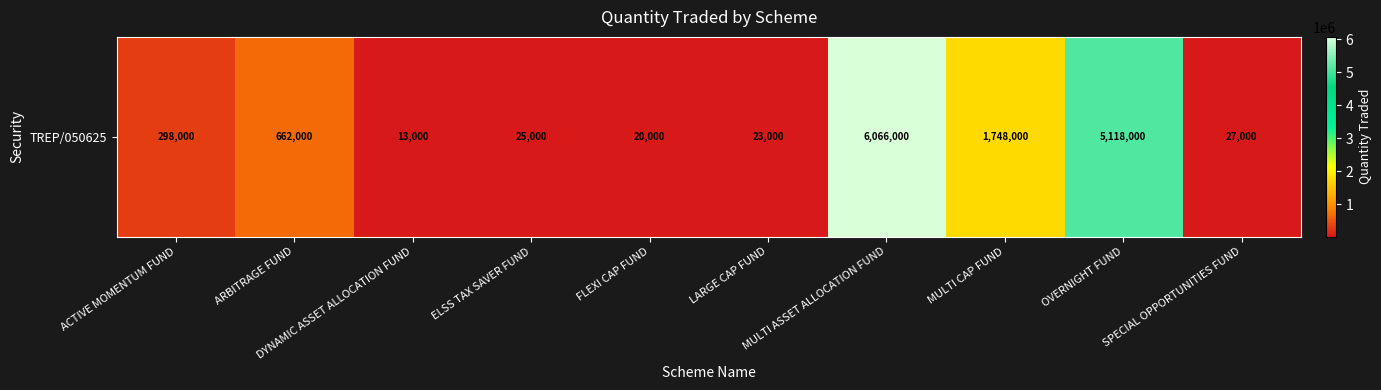

What is the maximum value shown in the chart?

6066000